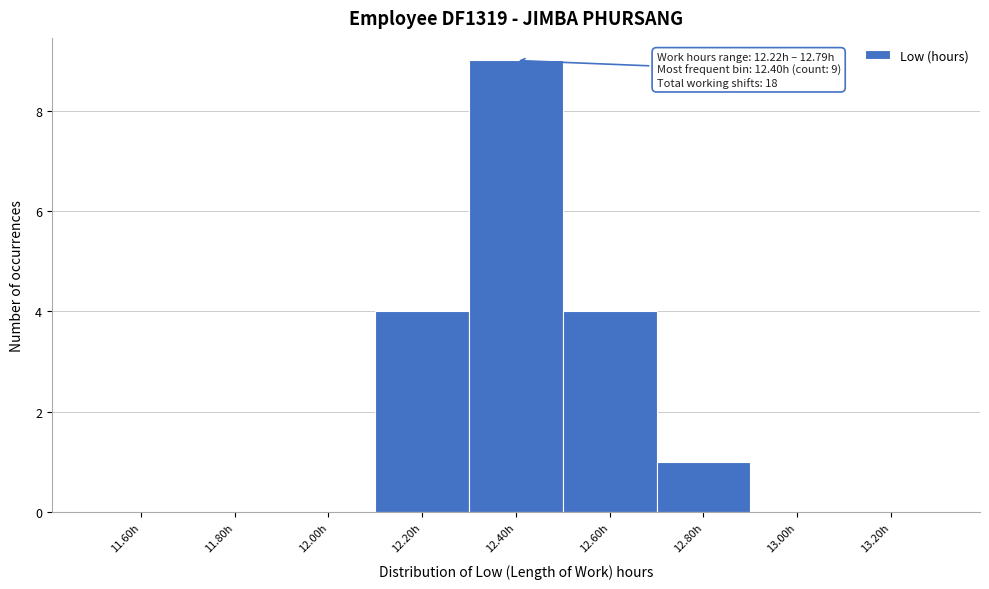

Over which range of the x-axis is the bar tallest?

12.3 to 12.5